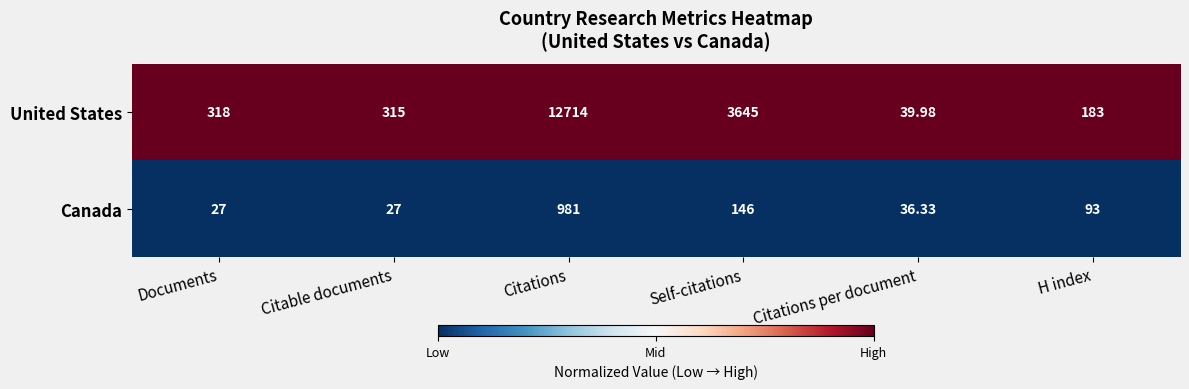

Which series has the largest range (max minus min)?

United States